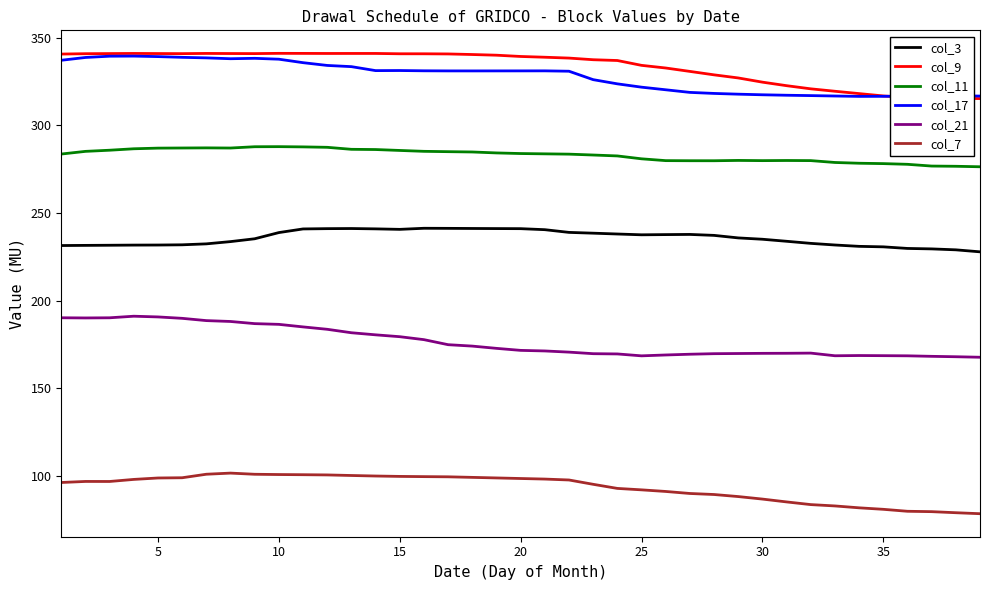

True or false: col_3 and col_7 cross at least once.

False